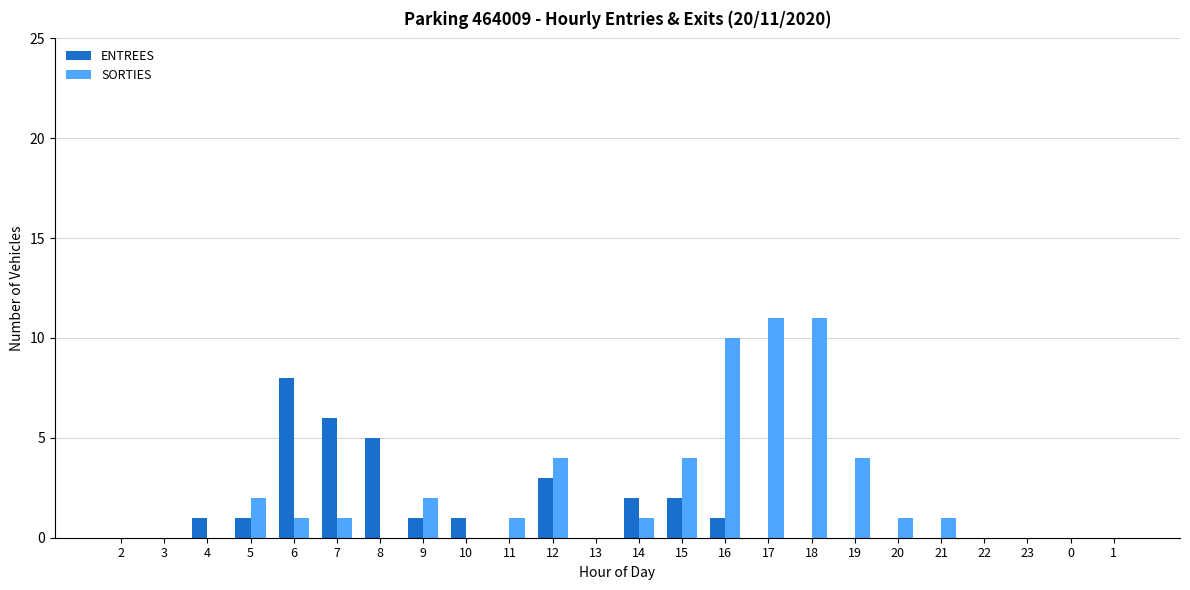

Count the number of data series in this chart.

2